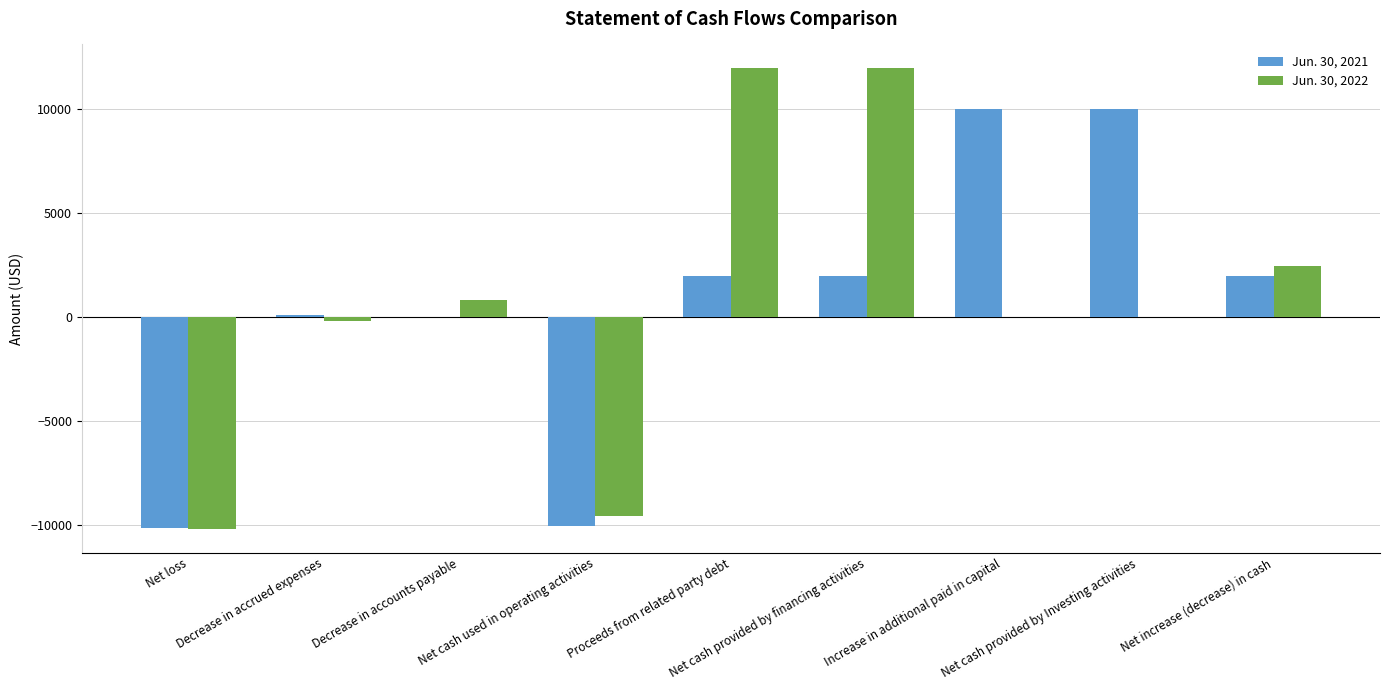

The value of Jun. 30, 2021 at Net cash used in operating activities is -2807. True or false?

False